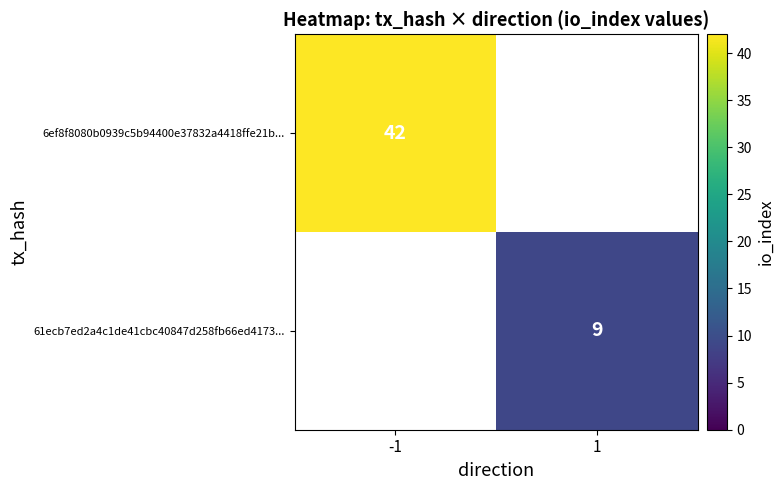

The value of 61ecb7ed2a4c1de41cbc40847d258fb66ed4173... at 1 is 16. True or false?

False